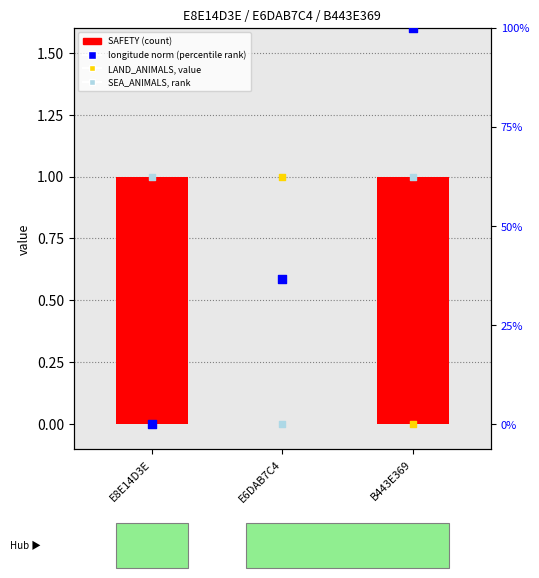

Which series has the largest Y range (max minus min)?

longitude norm (percentile rank)